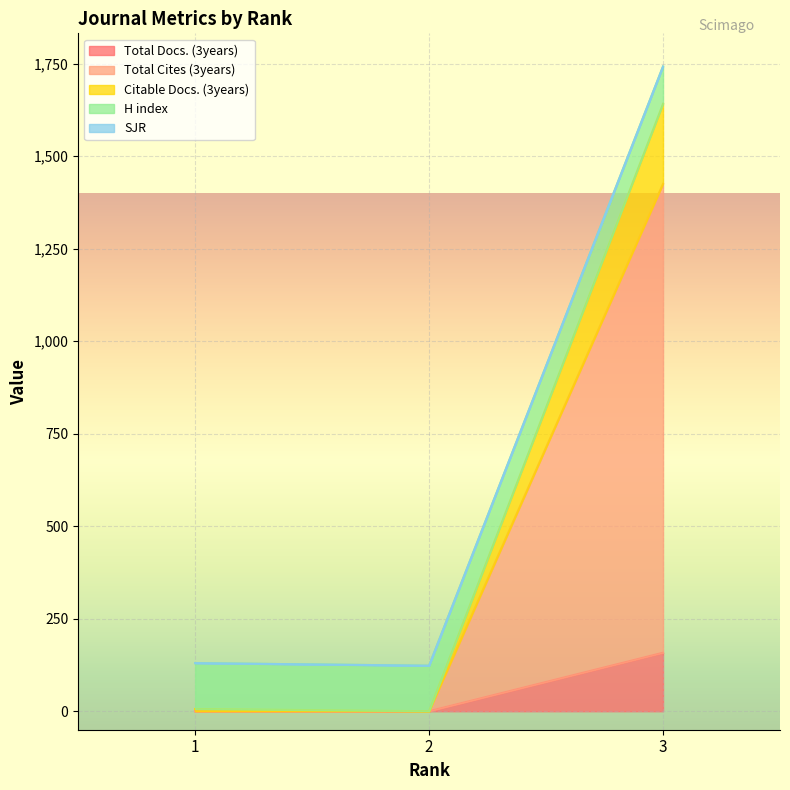

The value of Total Cites (3years) at 2 is 0. True or false?

True